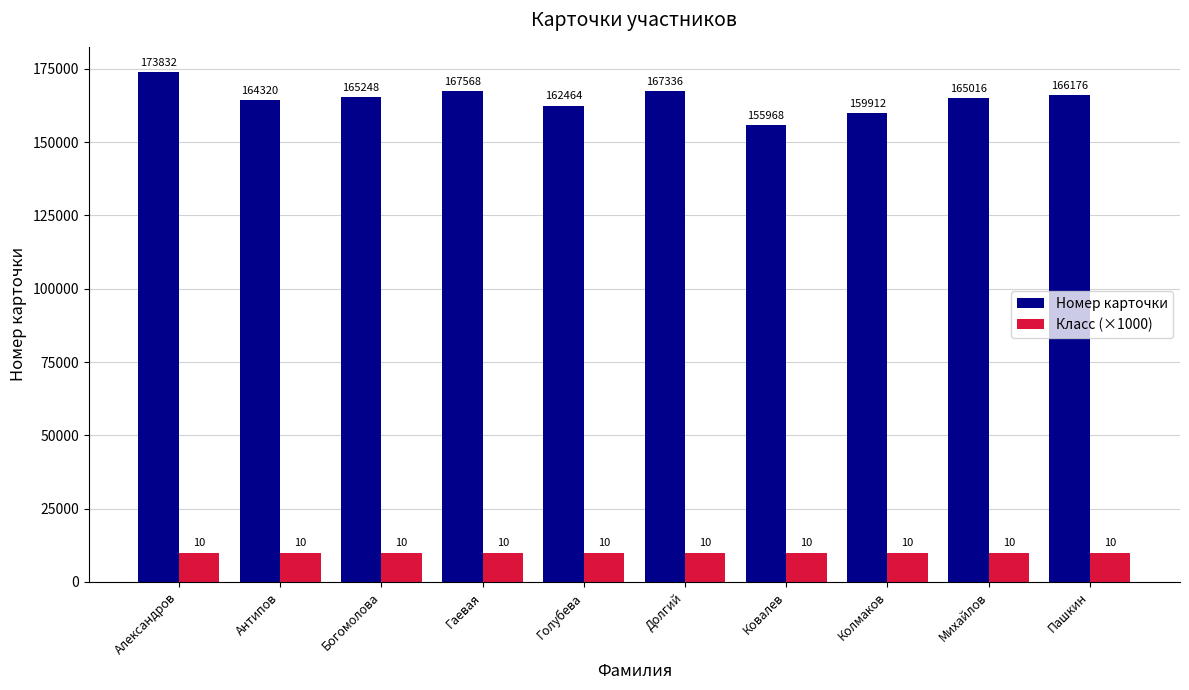

Which label corresponds to the largest value in the chart?

Александров